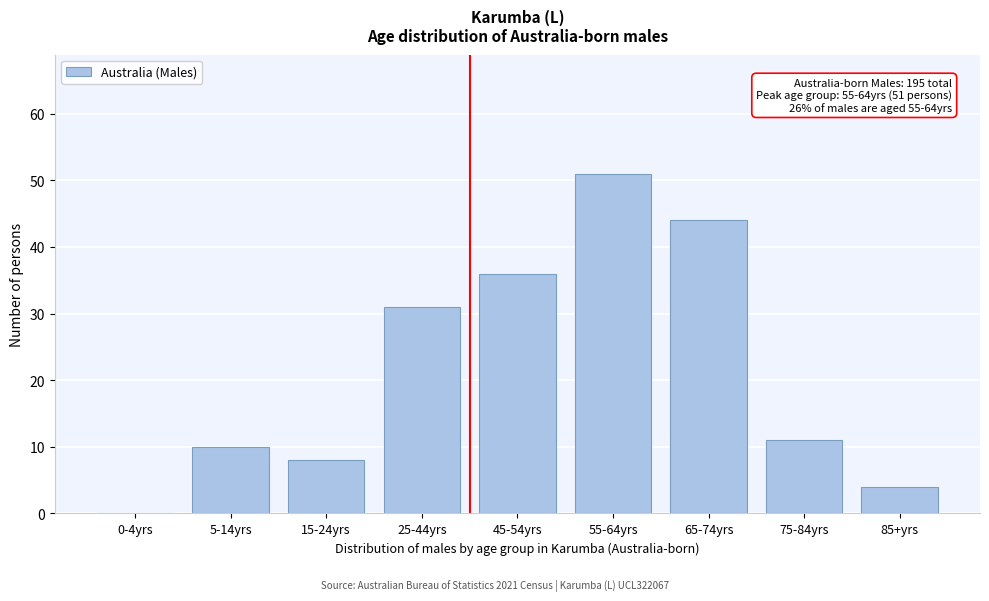

Reading left to right, transcribe all the data shown in this chart.

0-4yrs=0	5-14yrs=10	15-24yrs=8	25-44yrs=31	45-54yrs=36	55-64yrs=51	65-74yrs=44	75-84yrs=11	85+yrs=4